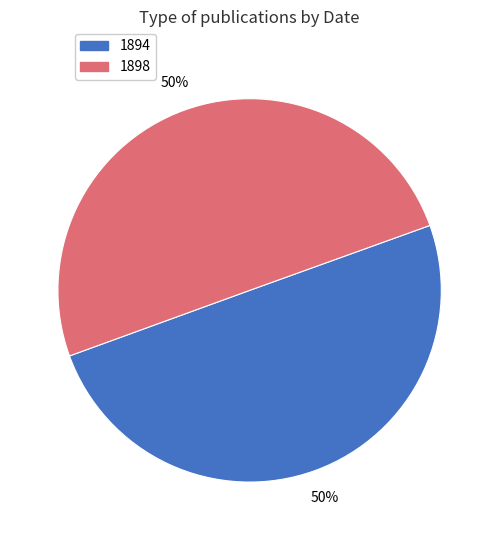

Is it true that 1894 is 50% of the pie?

True